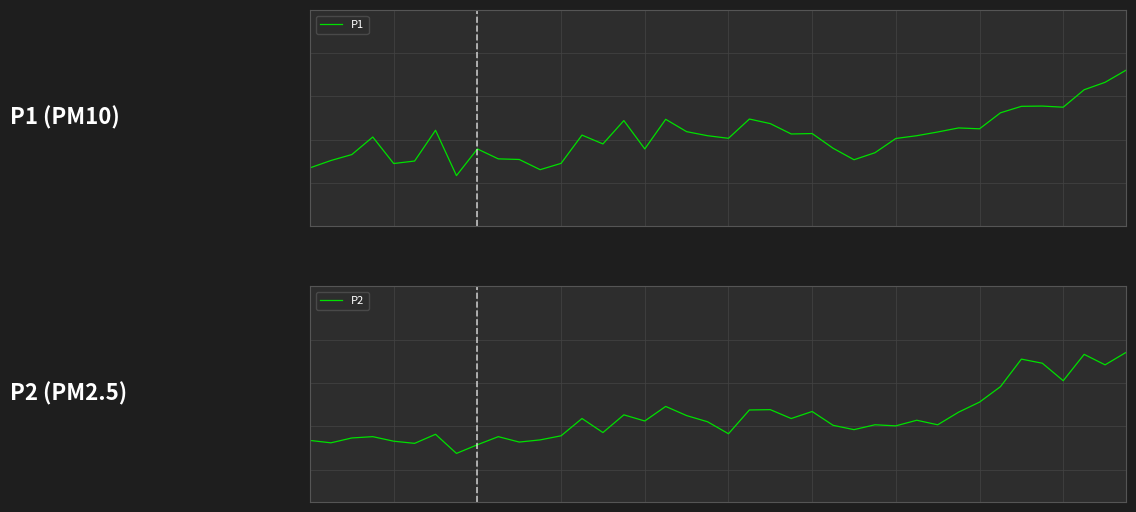

What is the difference between the P1 values at 21 and 33?

0.7